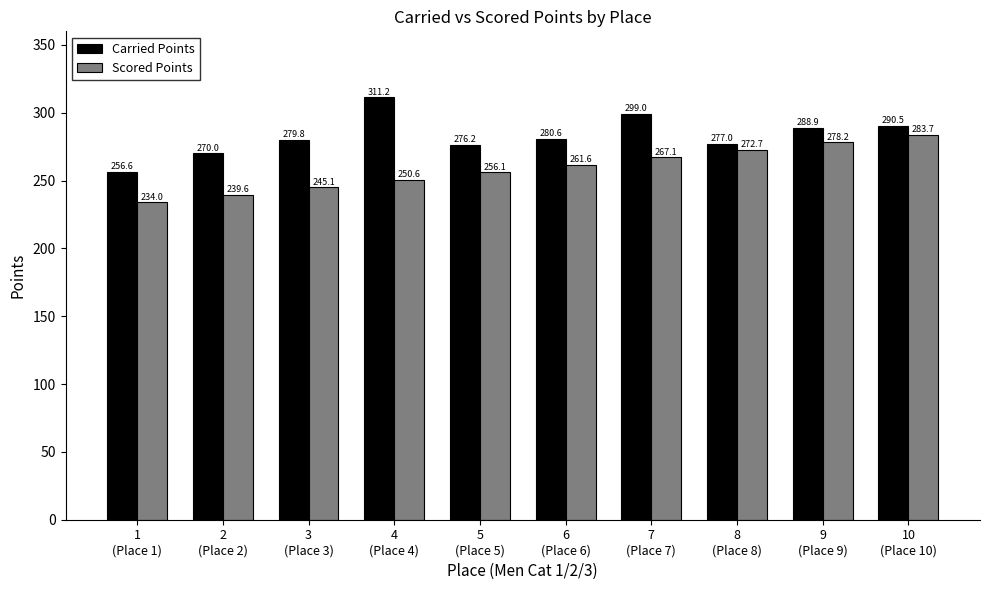

Which category has the highest value in the Scored Points series?

10
(Place 10)